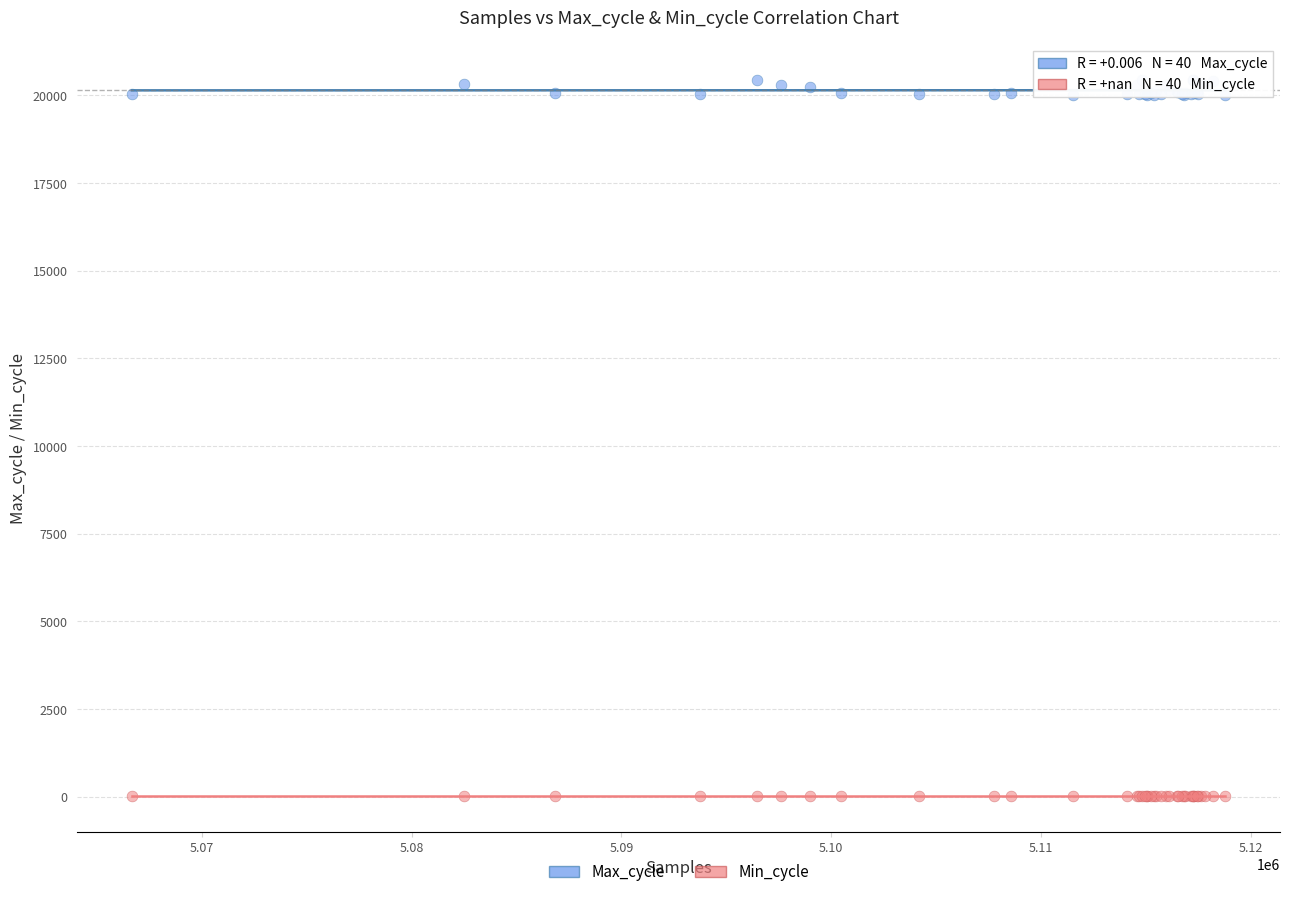

Which series reaches the maximum Y coordinate?

Max_cycle